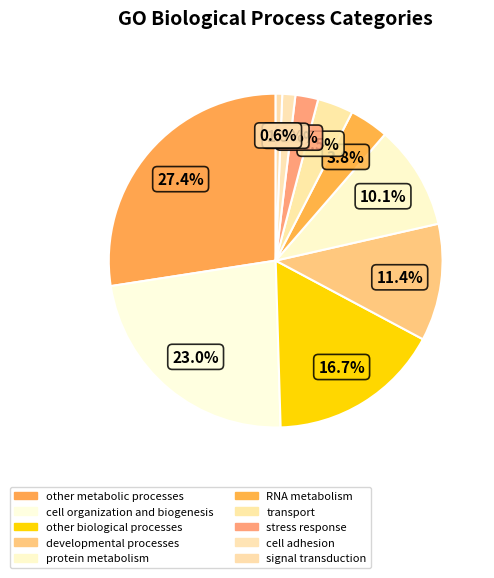

What percentage is the signal transduction slice, to the nearest percent?

1%